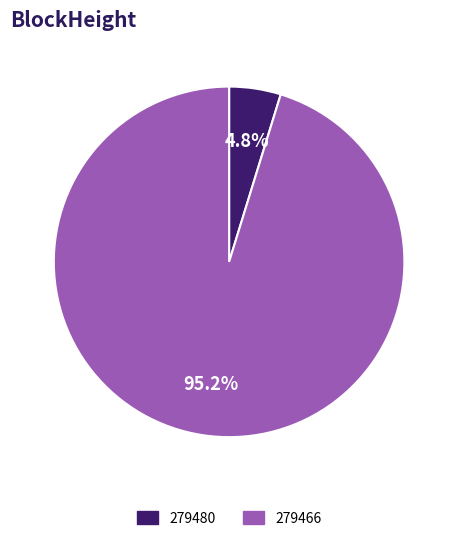

Which category has the smallest portion of the pie?

279480